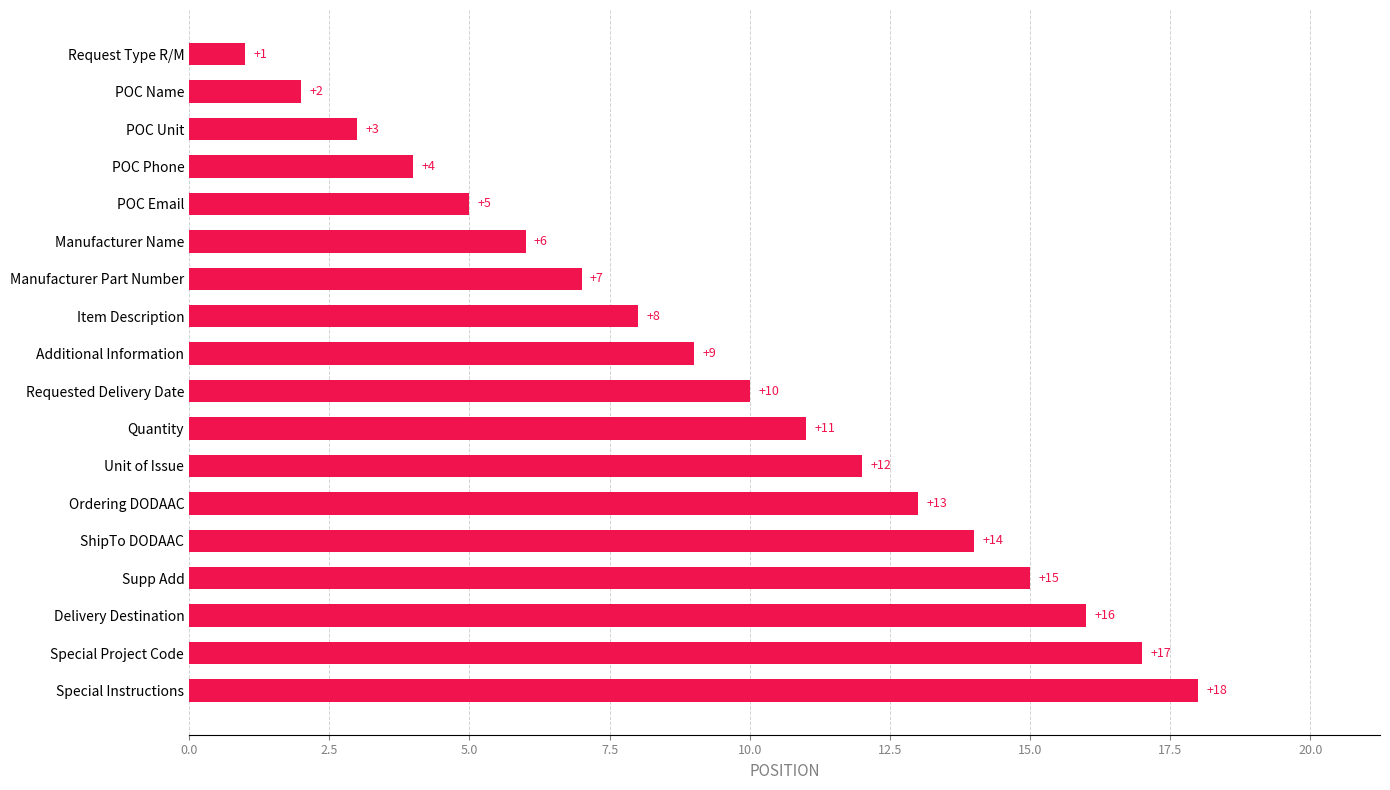

How many data points are less than 10?

9